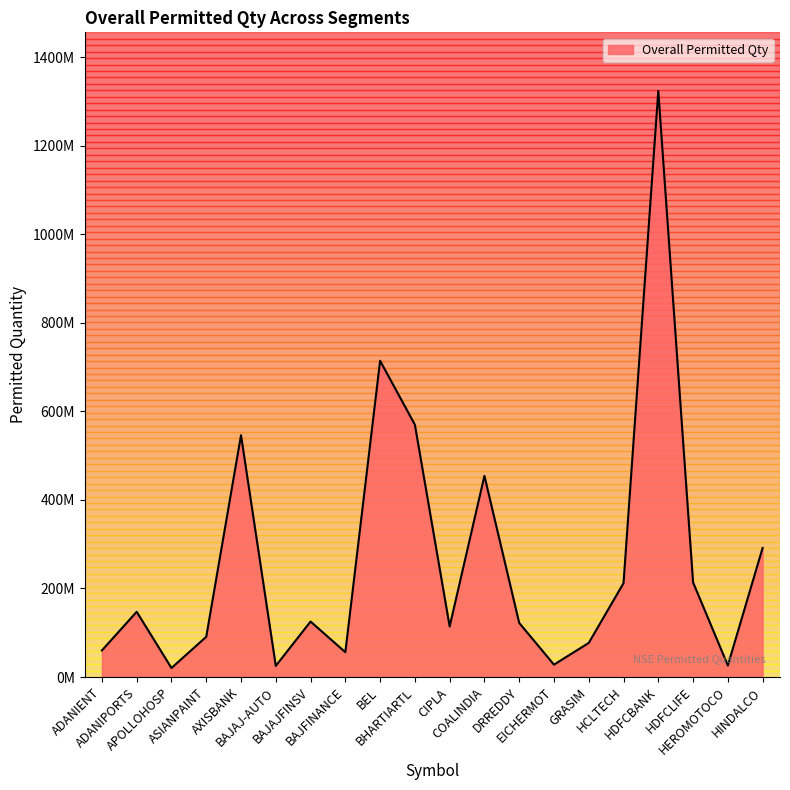

What is the change in value from ADANIENT to HDFCLIFE?

+153702186